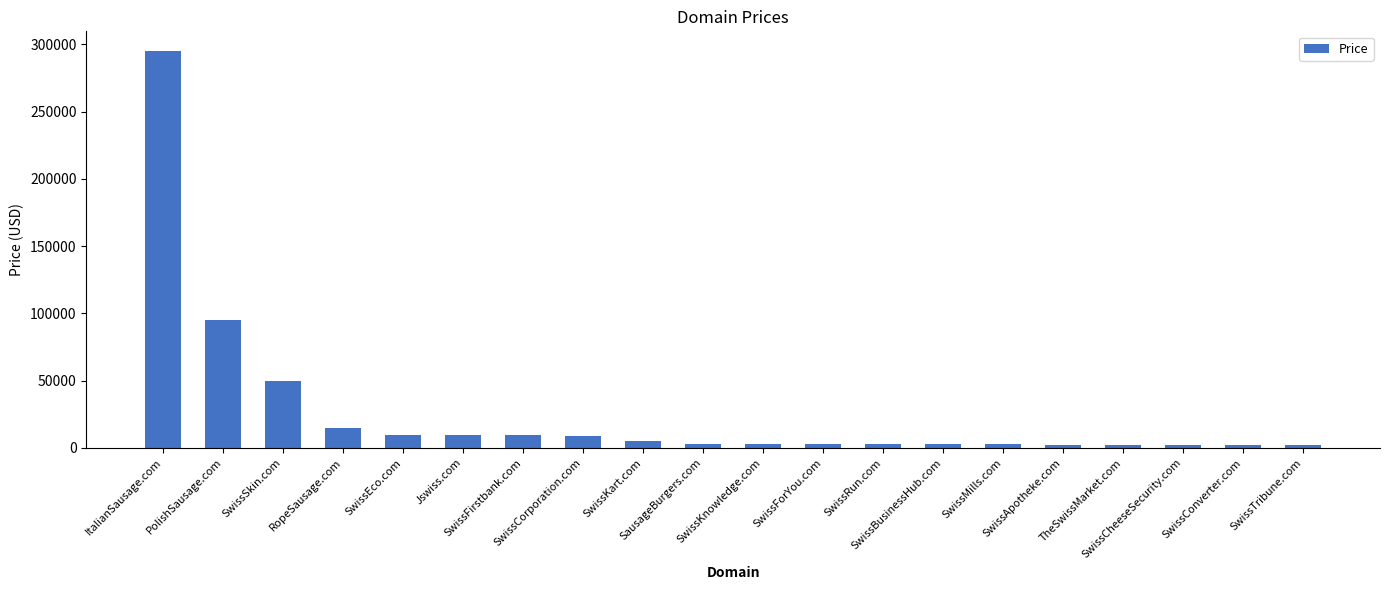

What is the difference between the maximum and second lowest values?

293000